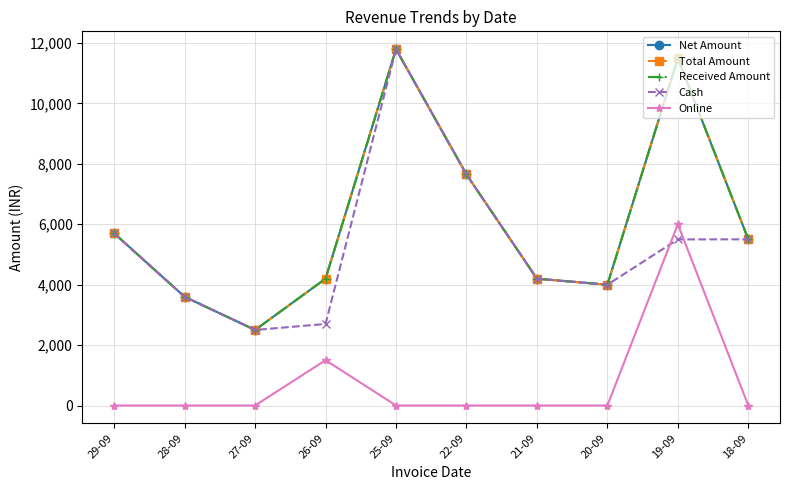

True or false: Total Amount and Cash cross at least once.

False